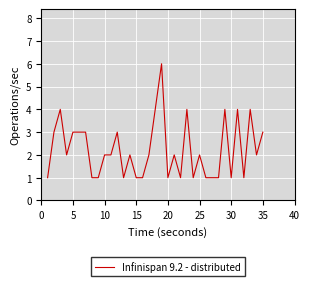

What is the difference between the maximum and minimum values?

5